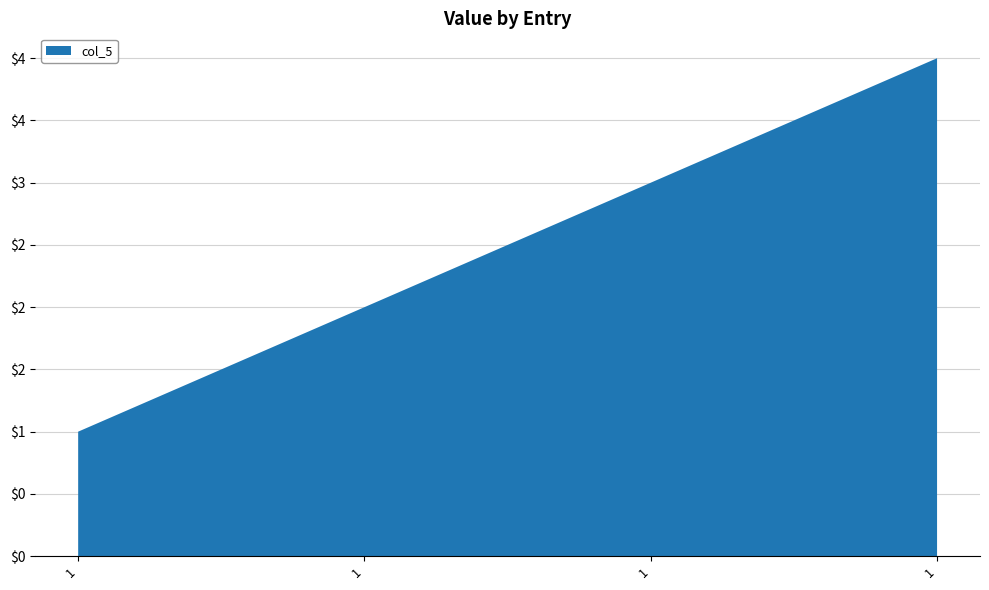

Reading left to right, list all the values displayed in this chart.

1	2	3	4